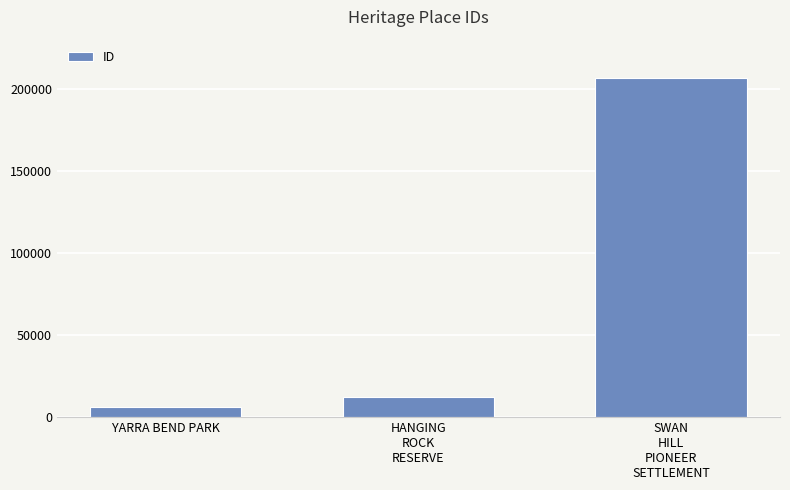

Which has a higher value, SWAN
HILL
PIONEER
SETTLEMENT or YARRA BEND PARK?

SWAN
HILL
PIONEER
SETTLEMENT